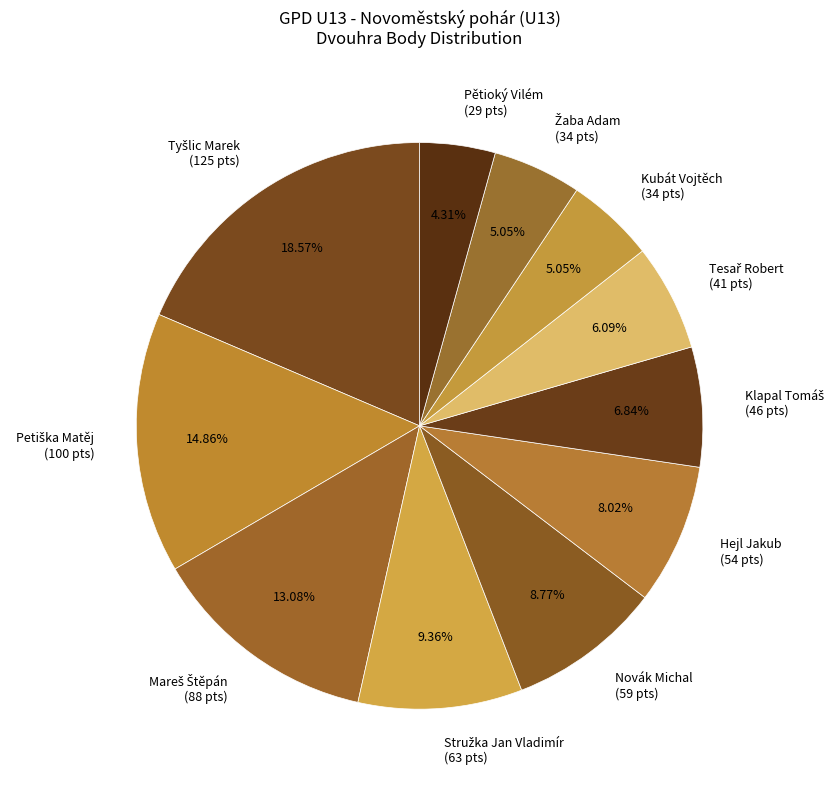

Which slice is the smallest?

Pětioký Vilém